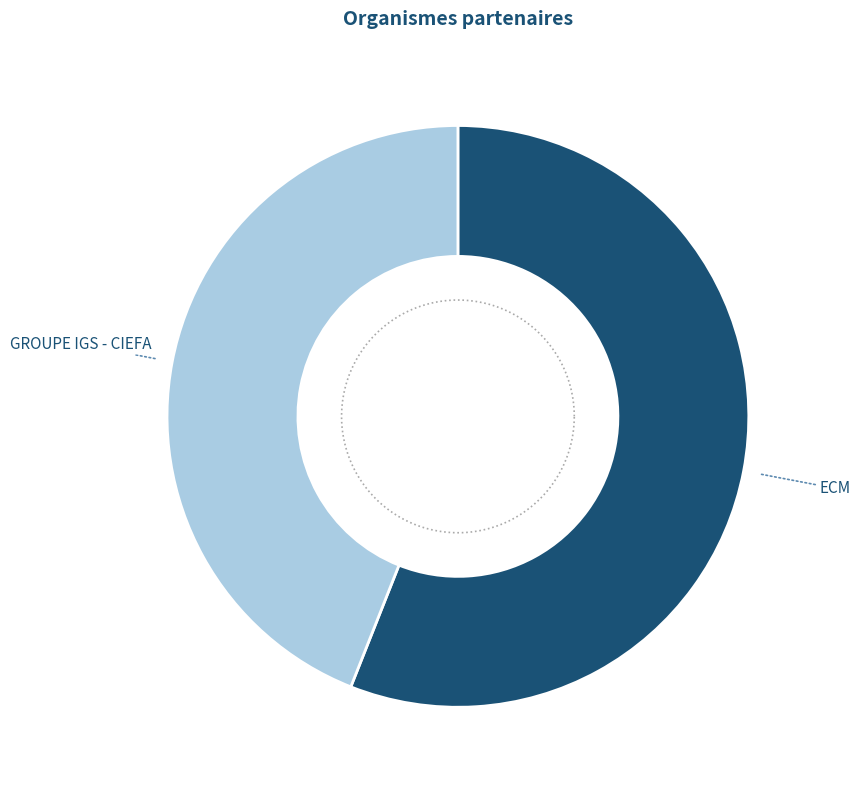

To the nearest percent, what is the difference between the largest and smallest slice percentages?

12%